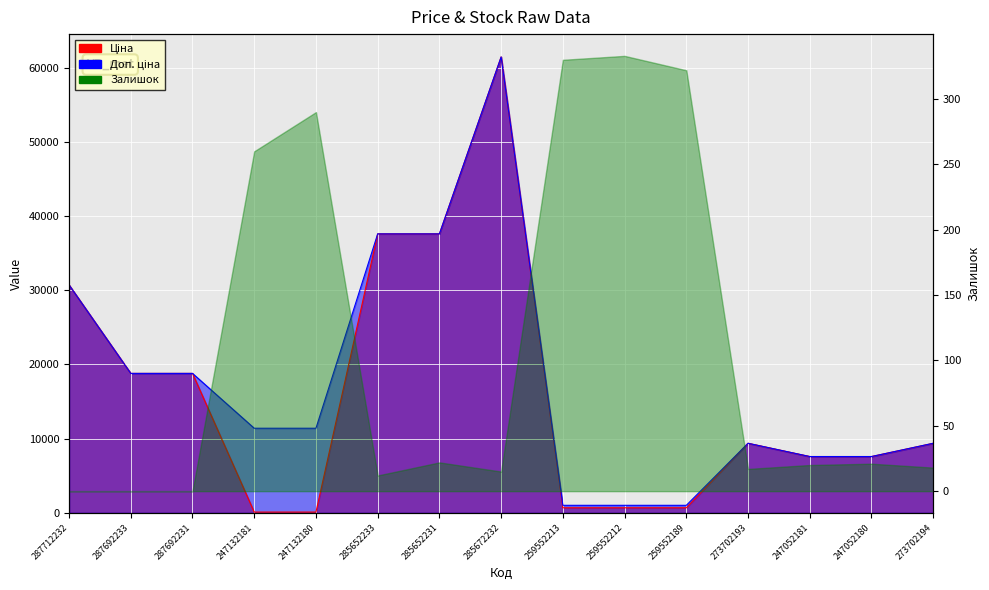

What is the sum of all Доп. ціна values?

264787.1